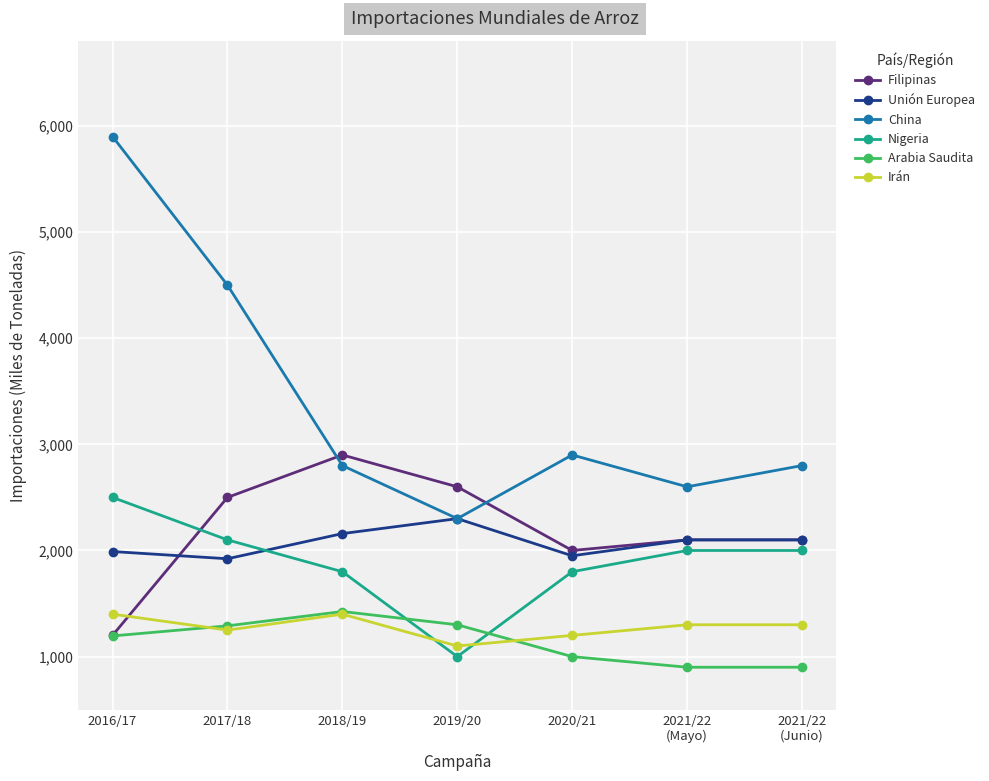

Which series changed the most between 2016/17 and 2019/20?

China